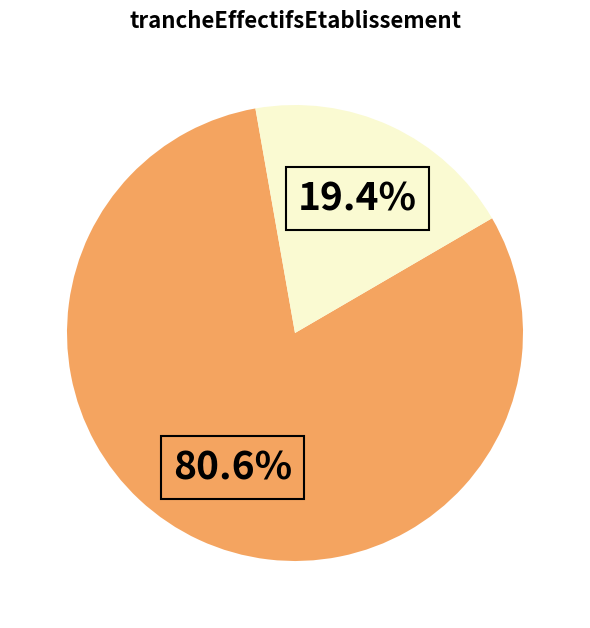

How many segments does this pie chart have?

2